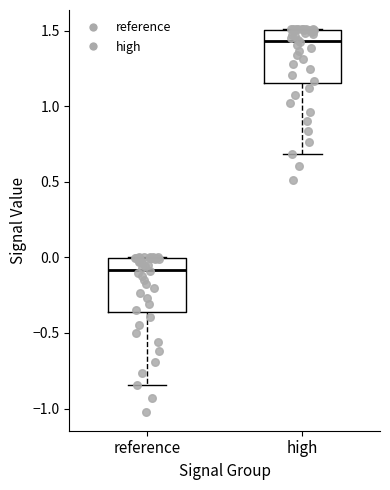

Reading left to right, read every box against the y-axis: the position of its median line, the range the box covers, and the ends of its whiskers. The values are not printed on the chart, so give them approximately, as read against the axis.

reference: median -0.10, box -0.35 to 0.00, whiskers -0.85 to 0.00
high: median 1.45, box 1.15 to 1.50, whiskers 0.70 to 1.50